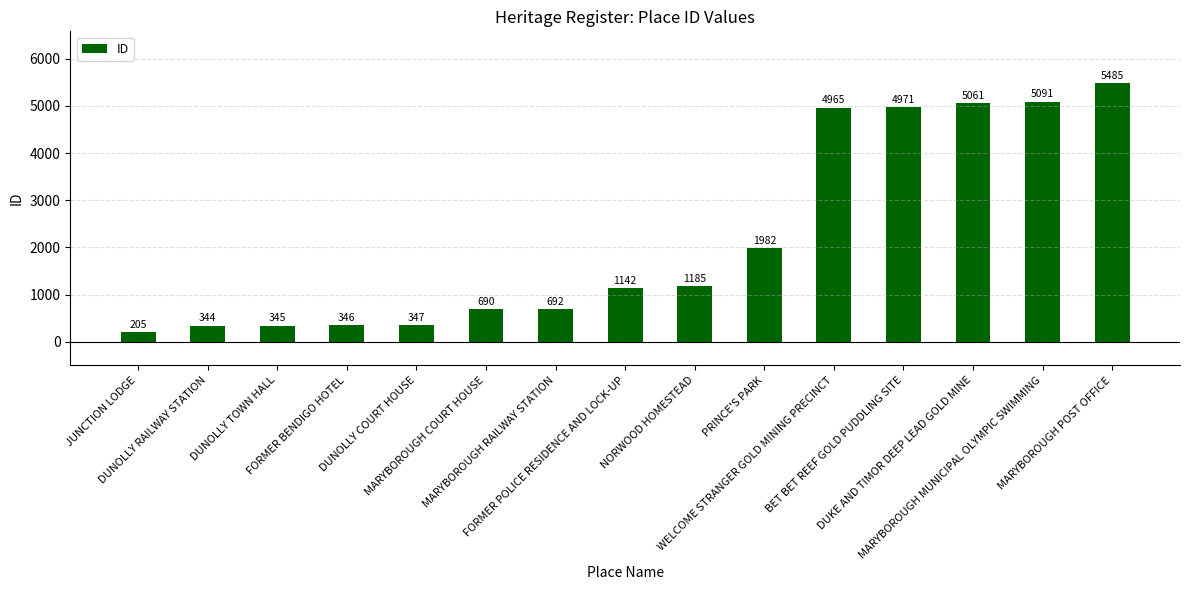

How many data points are less than 1142?

7